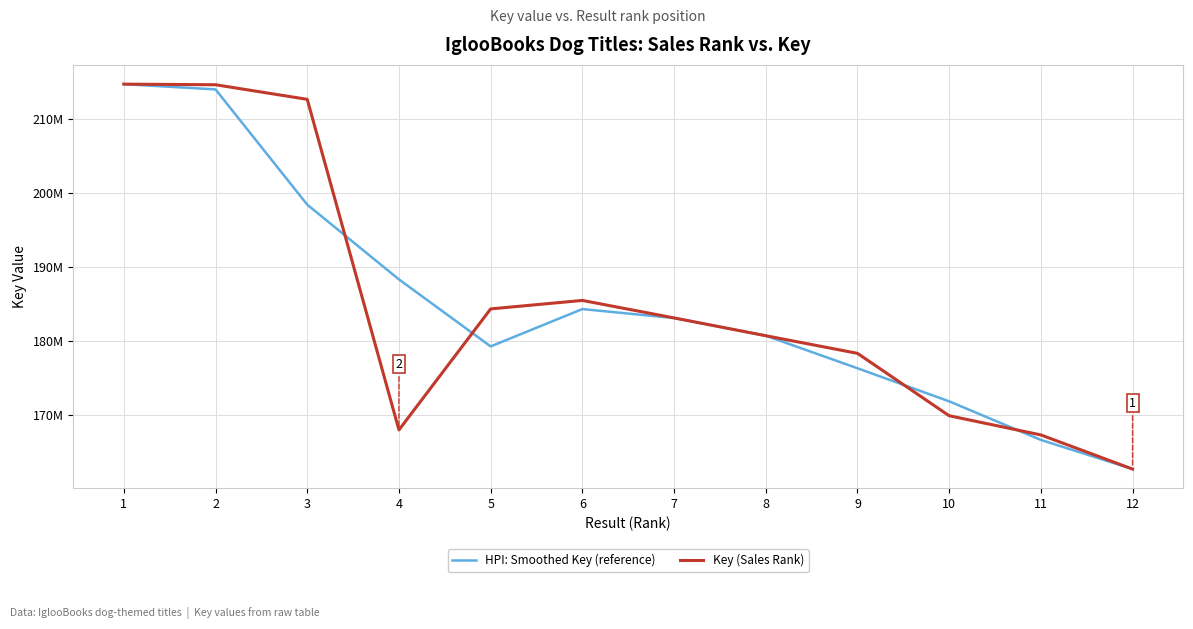

What is the lowest value of the Key (Sales Rank) series?

162695135.0